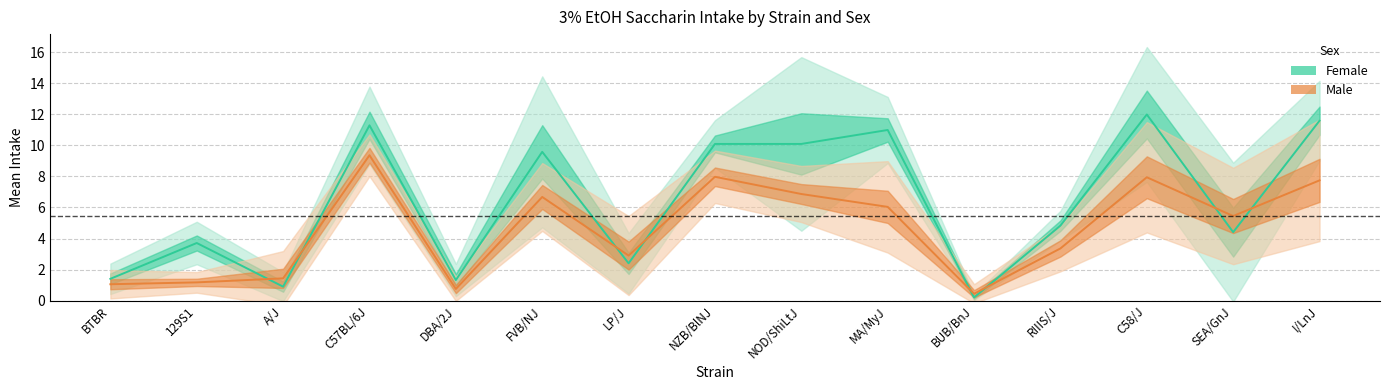

The Female series shows 0.6 at DBA/2J. True or false?

False